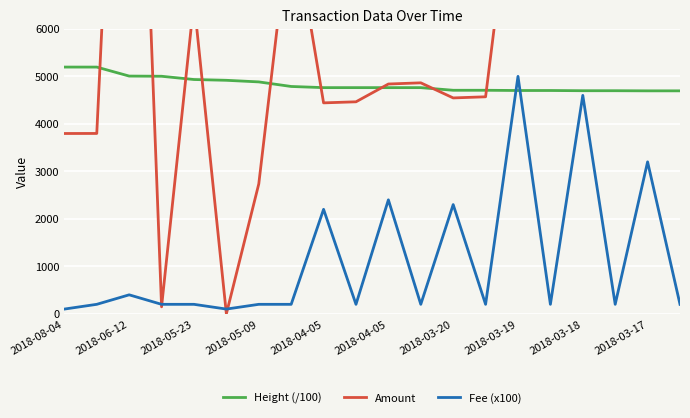

What is the highest value of the Height (/100) series?

5195.7